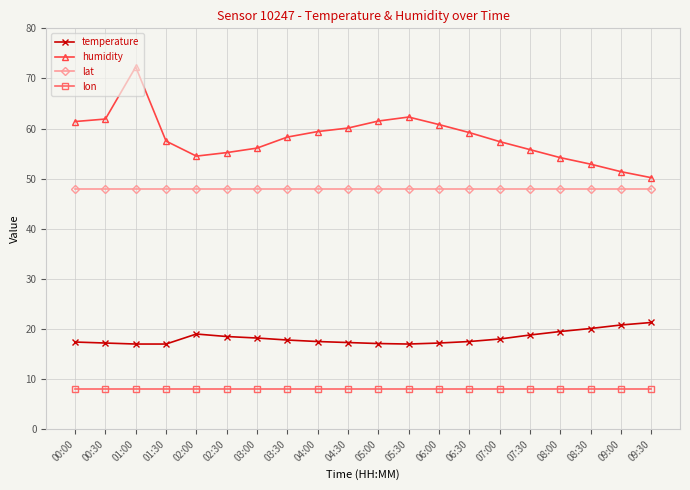

What is the value of the temperature point at the 8th from the left?

17.8